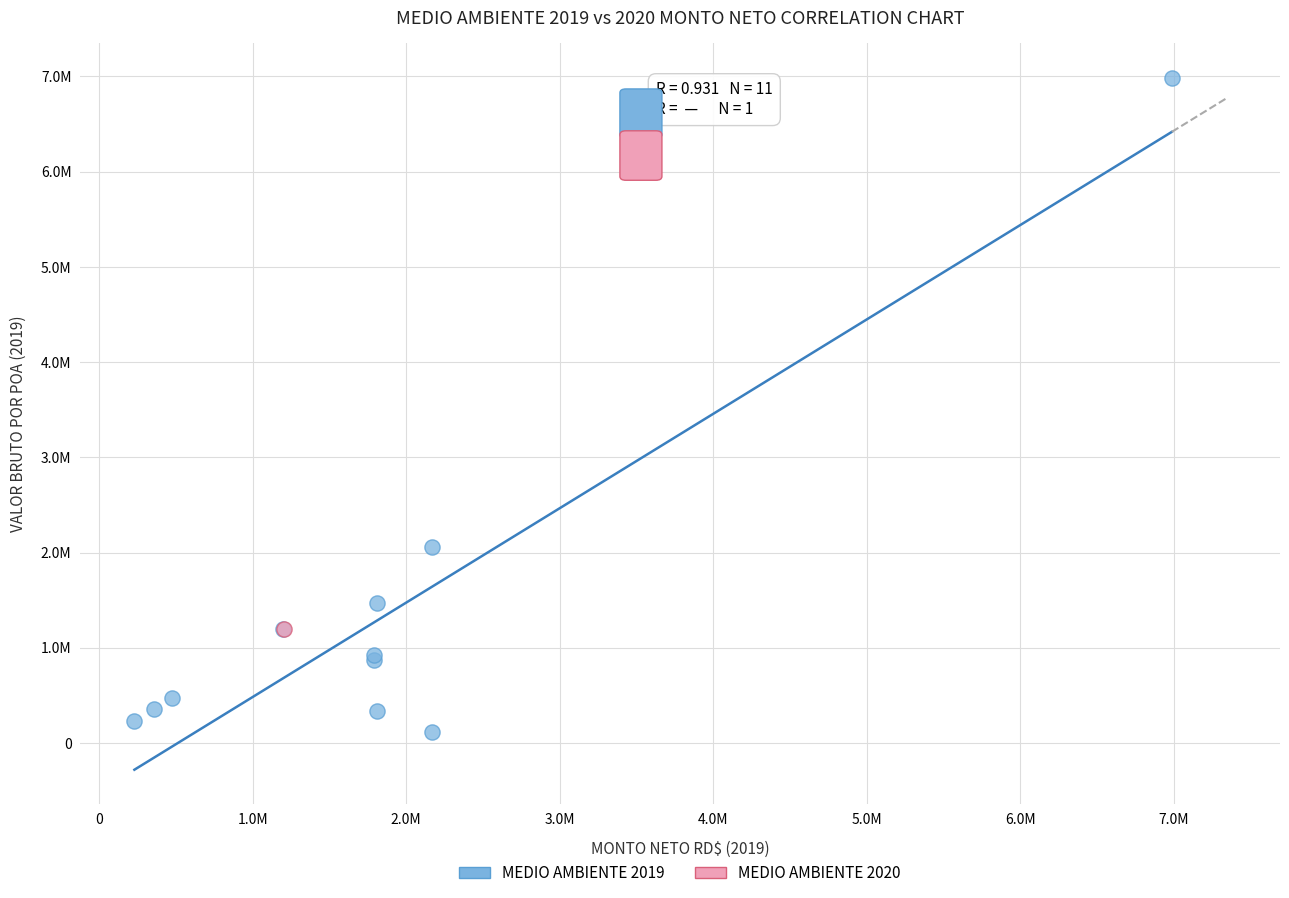

What are all the series names shown in the legend?

MEDIO AMBIENTE 2019, MEDIO AMBIENTE 2020